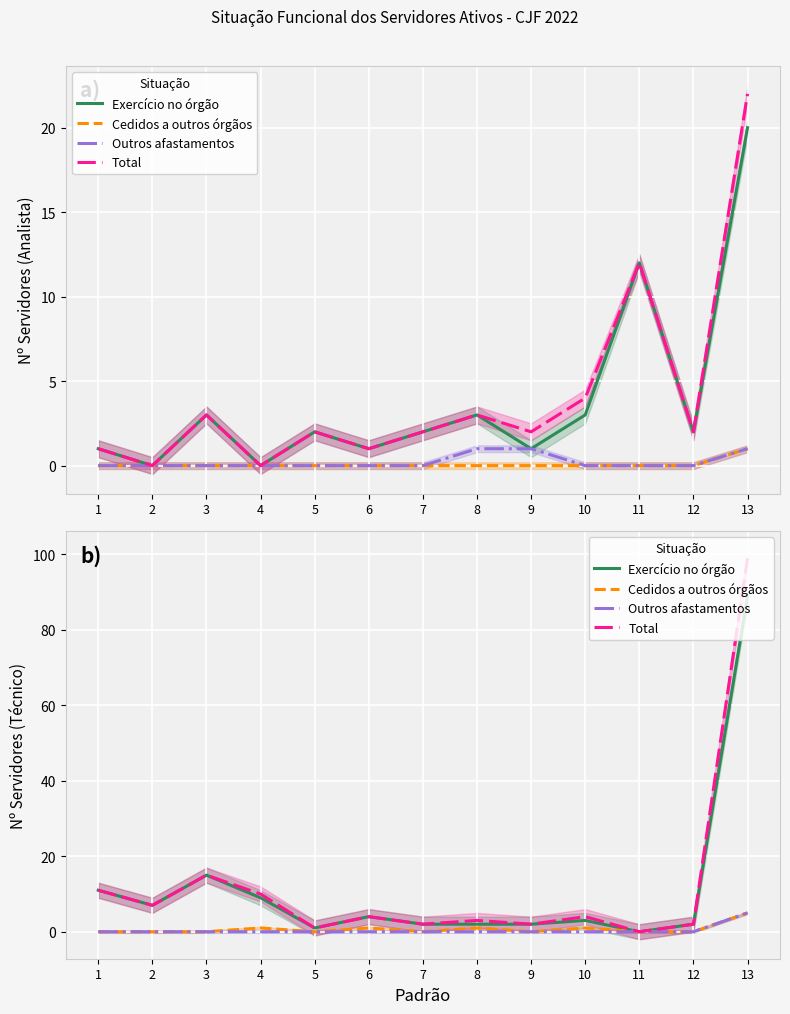

True or false: Outros afastamentos has a value of 0 at 4.

True